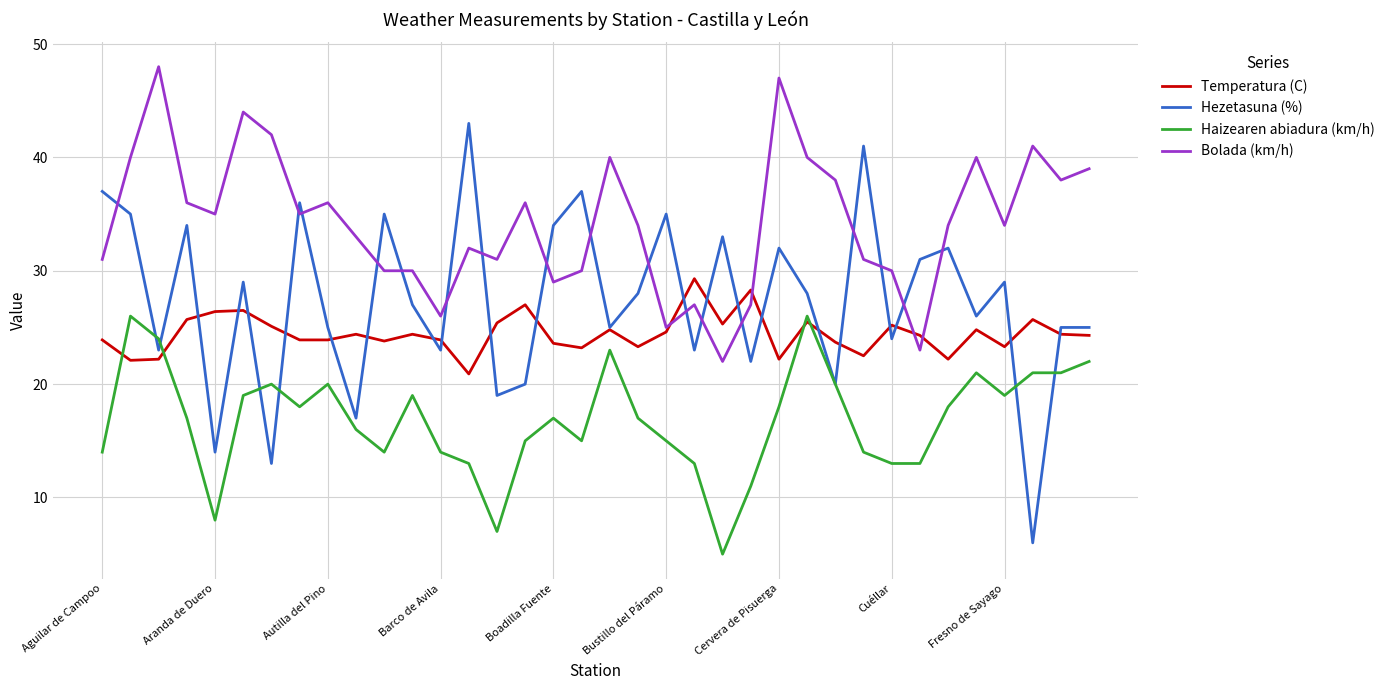

Which series has the largest total across all categories?

Bolada (km/h)